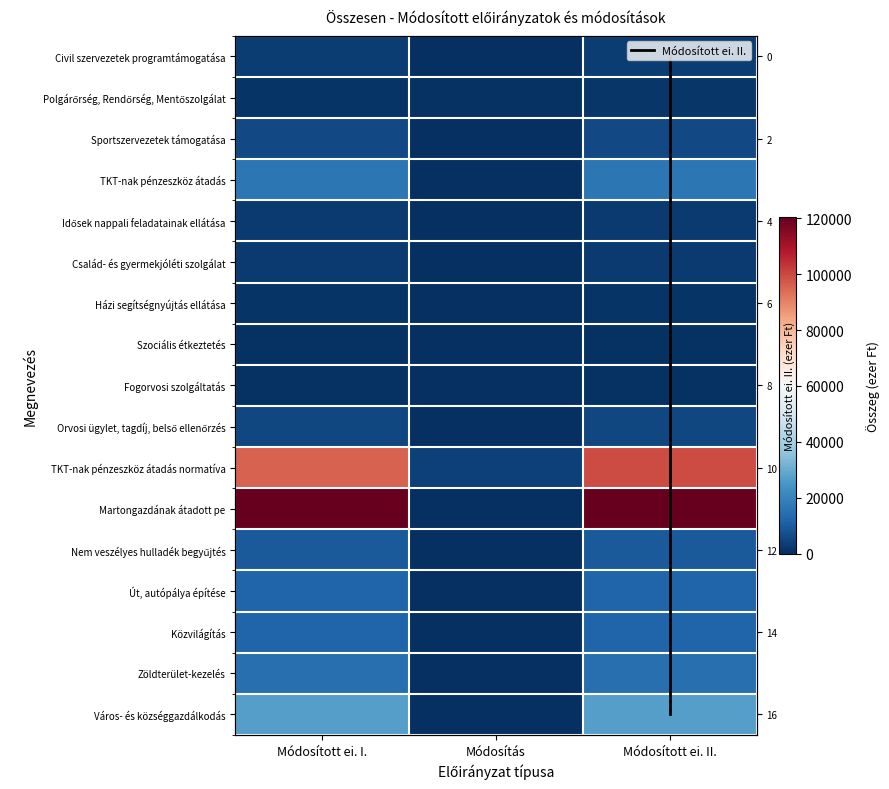

Is the value of Család- és gyermekjóléti szolgálat at Módosítás greater than the value of Házi segítségnyújtás ellátása at Módosított ei. I.?

No